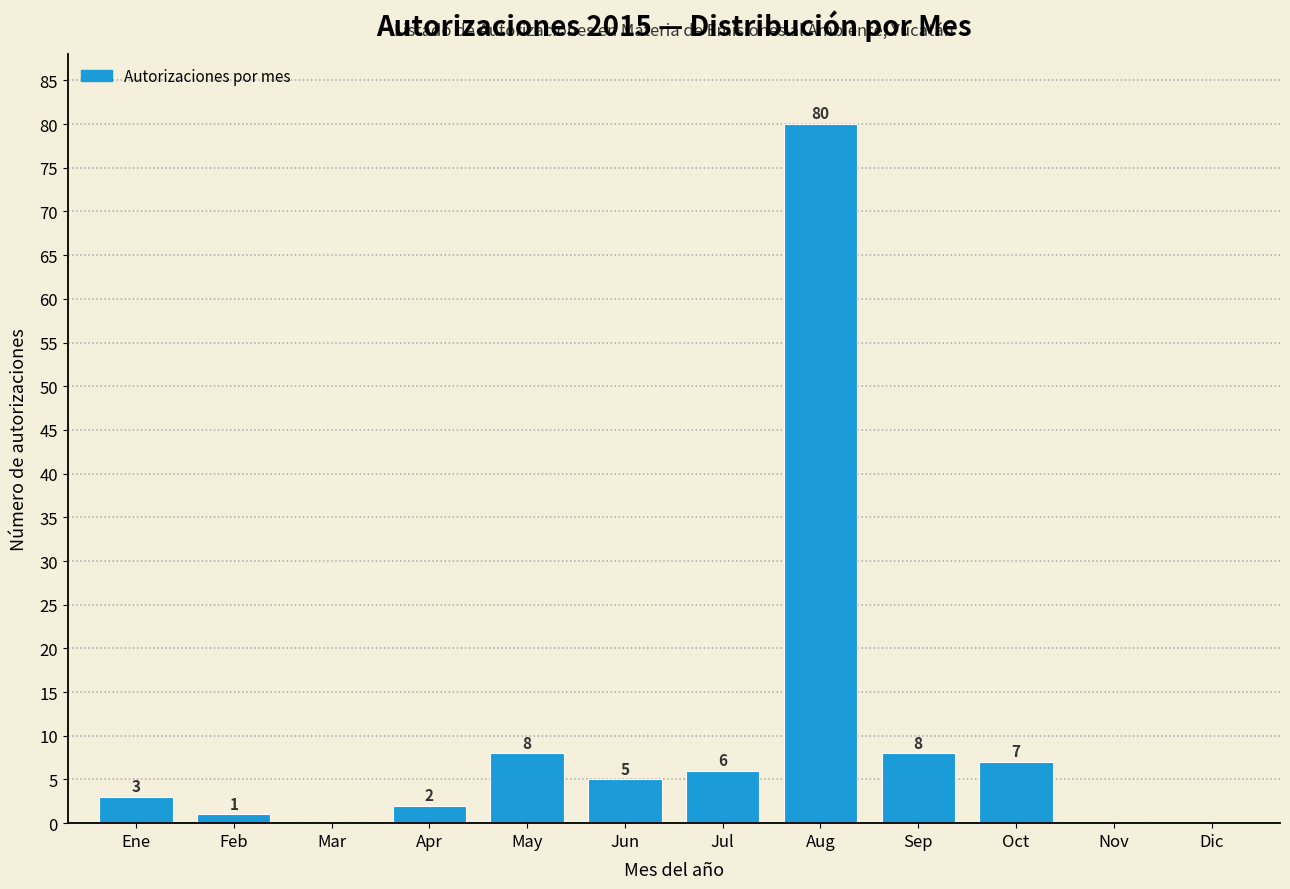

Reading left to right, what are all the values shown in this chart?

Ene=3	Feb=1	Mar=0	Apr=2	May=8	Jun=5	Jul=6	Aug=80	Sep=8	Oct=7	Nov=0	Dic=0